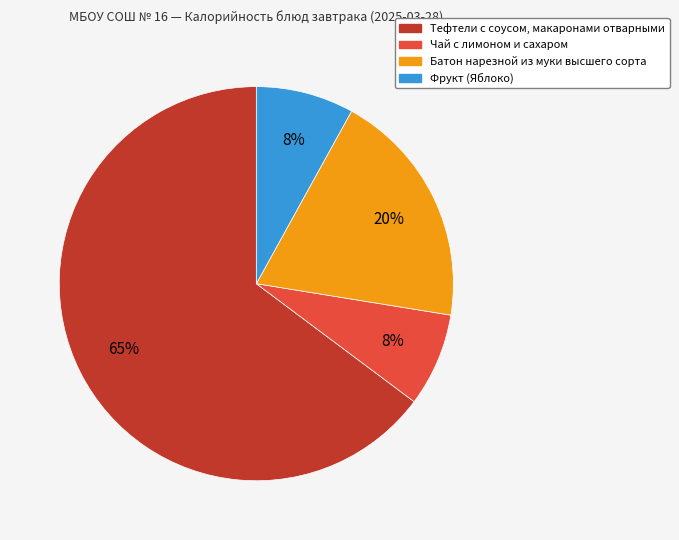

What is the largest slice in the pie chart?

Тефтели с соусом, макаронами отварными